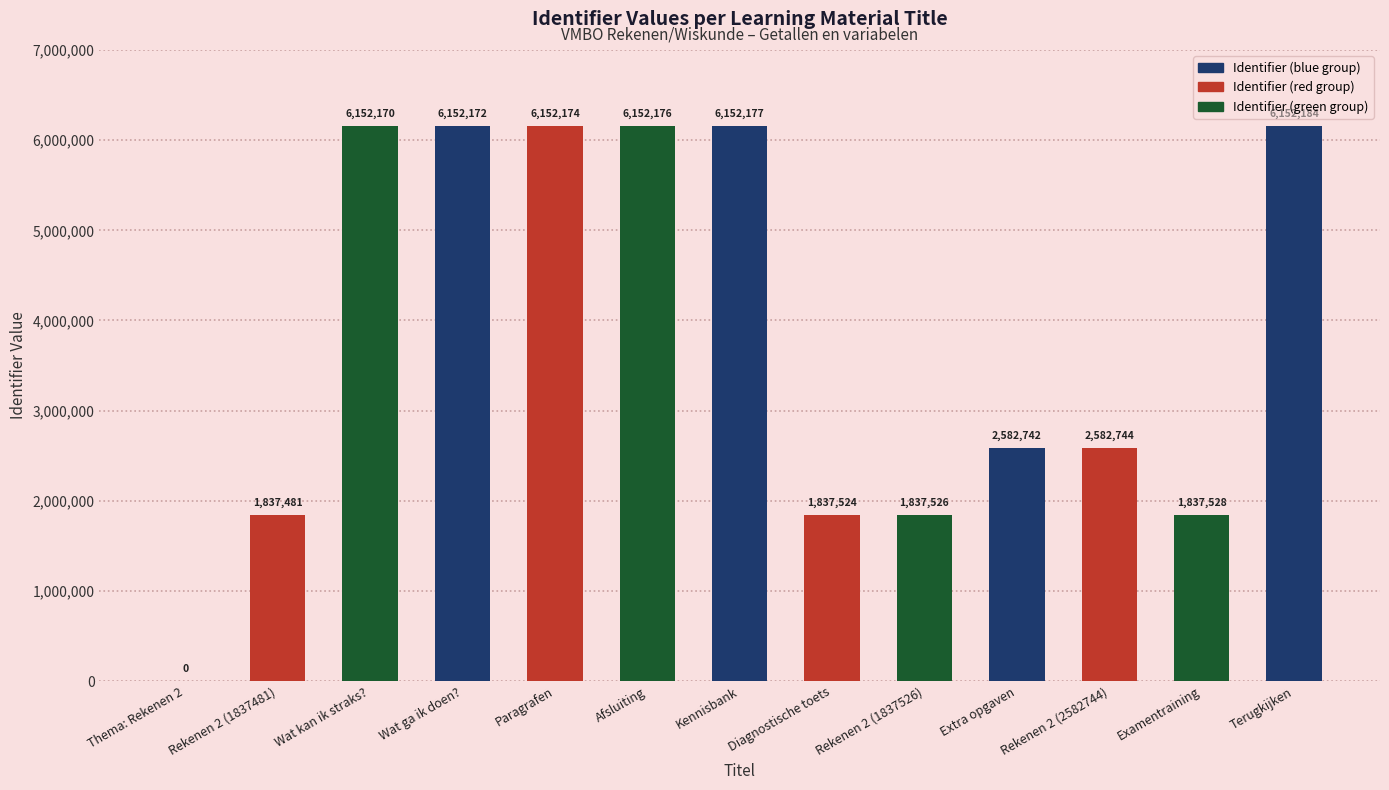

Between Rekenen 2 (1837481) and Terugkijken, which is larger?

Terugkijken